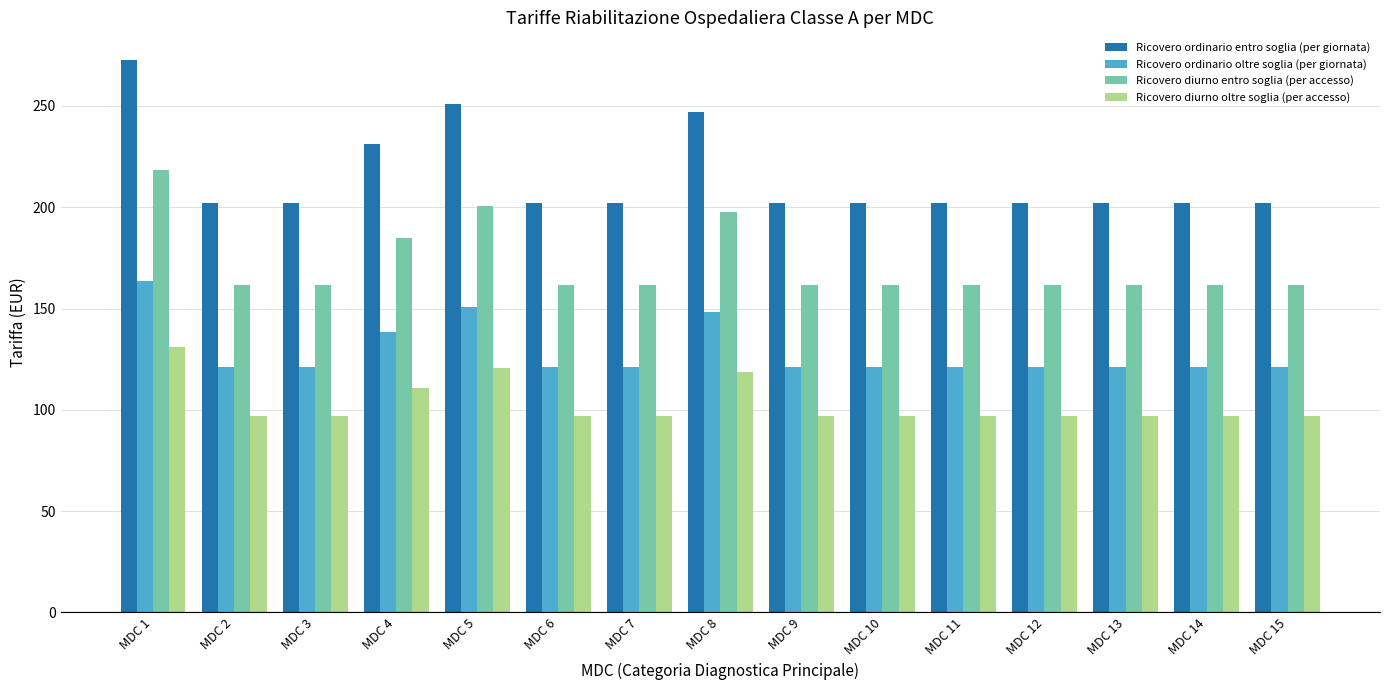

Rank the series by their maximum value, from lowest to highest.

Ricovero diurno oltre soglia (per accesso), Ricovero ordinario oltre soglia (per giornata), Ricovero diurno entro soglia (per accesso), Ricovero ordinario entro soglia (per giornata)